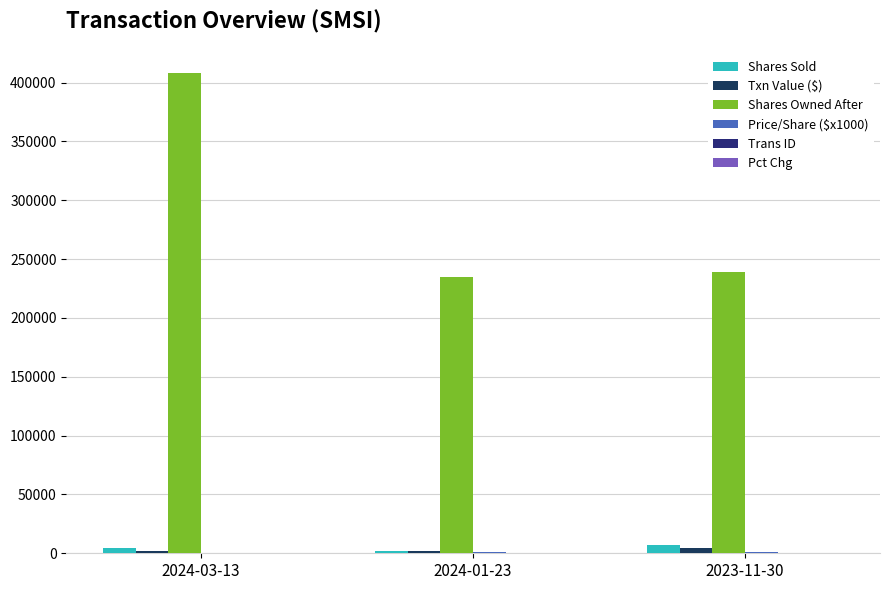

At which category is the sum across all series the highest?

2024-03-13